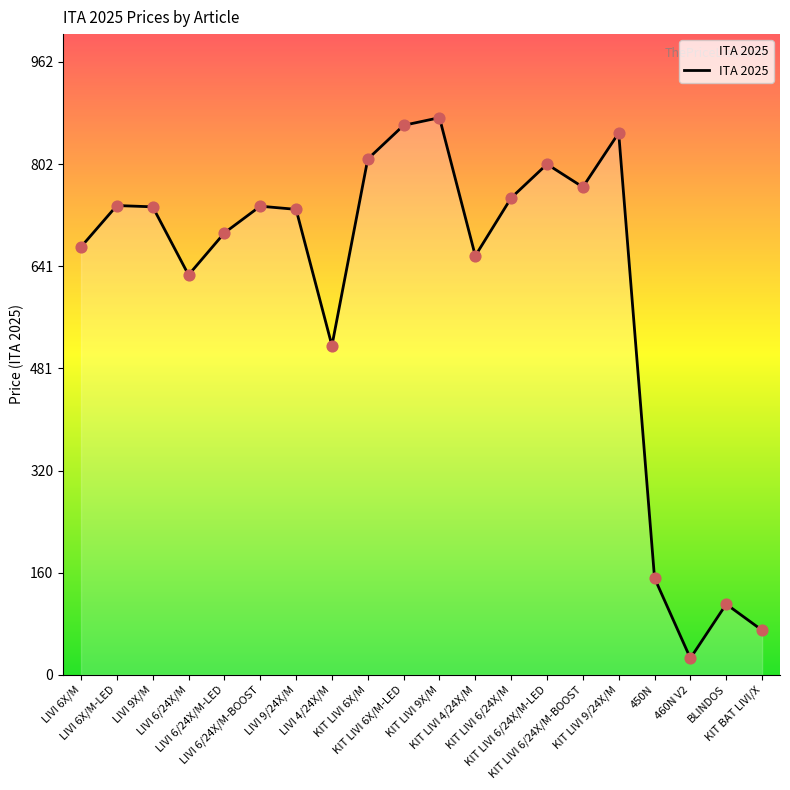

What is the change in value from LIVI 9/24X/M to 460N V2?

-705